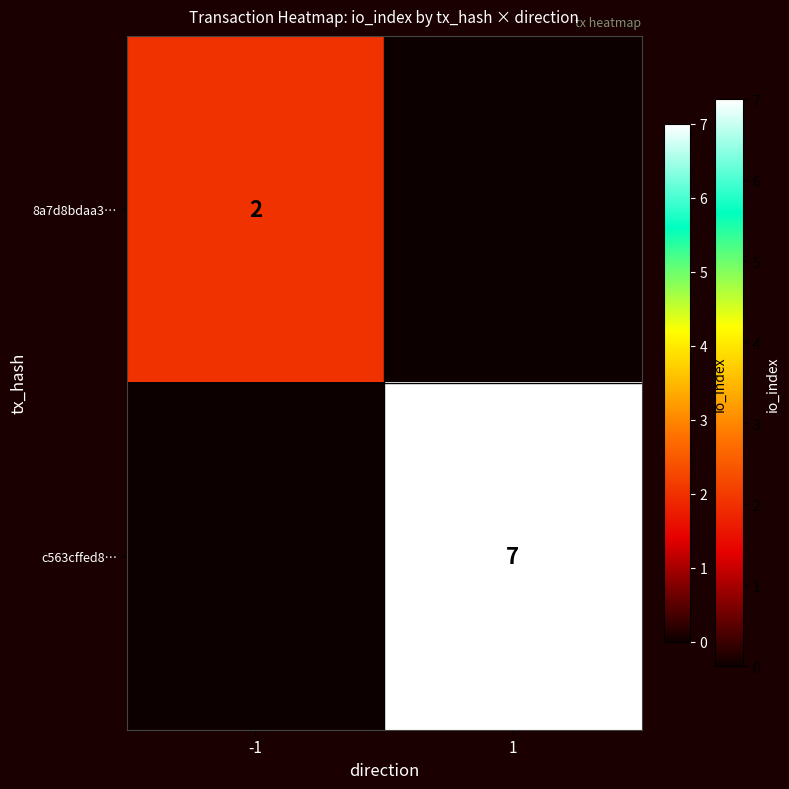

At which category is the sum across all series the highest?

1